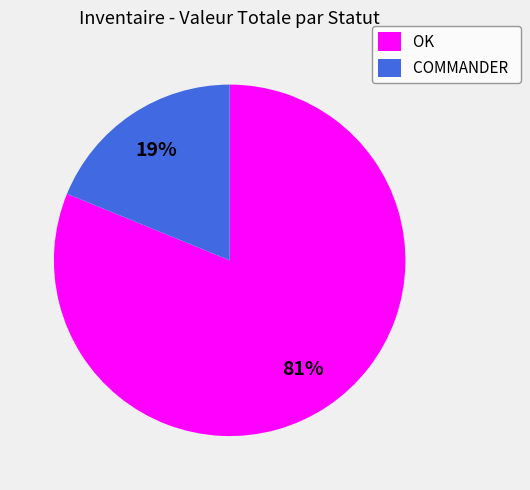

To the nearest percent, what is the difference between the largest and smallest slice percentages?

62%